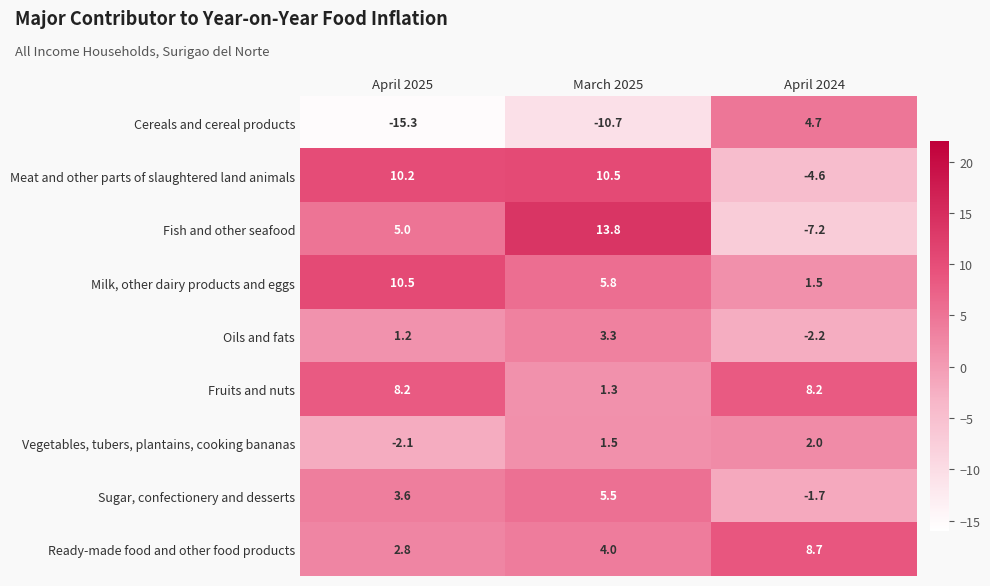

What is the difference between the highest and lowest values at April 2025?

25.8